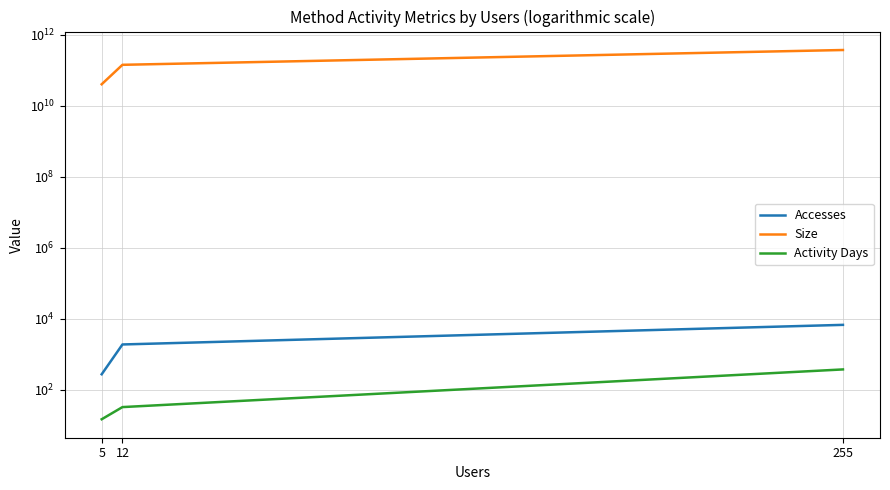

How many values in the Size series are below 141600029127?

1